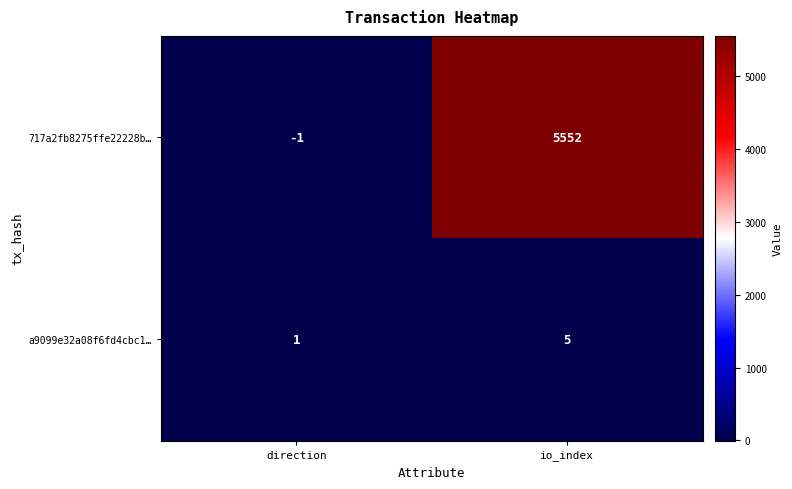

What is the highest value of the 717a2fb8275ffe22228b… series?

5552